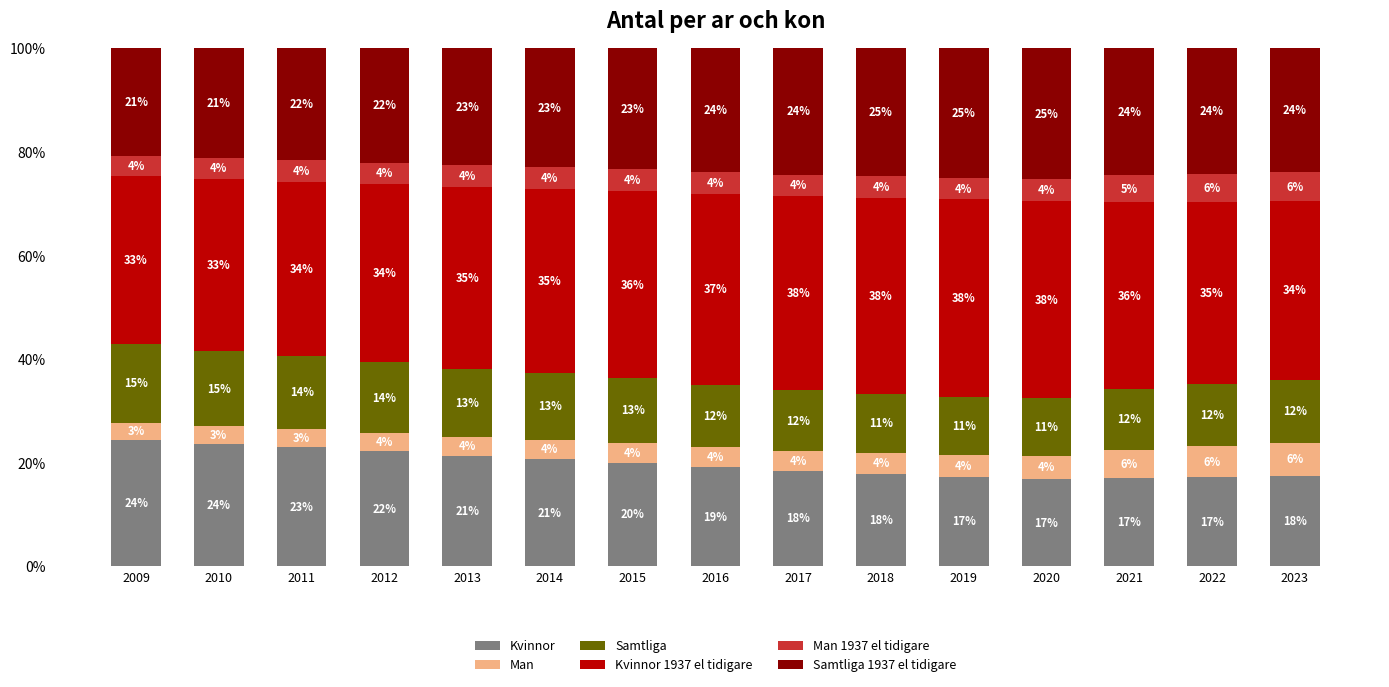

The value of Kvinnor at 2009 is 24.4. True or false?

True